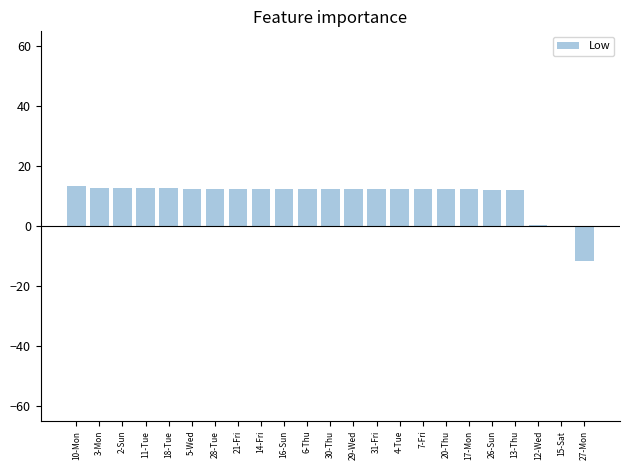

What is the ratio of the value at 5-Wed to the value at 14-Fri?

1.0